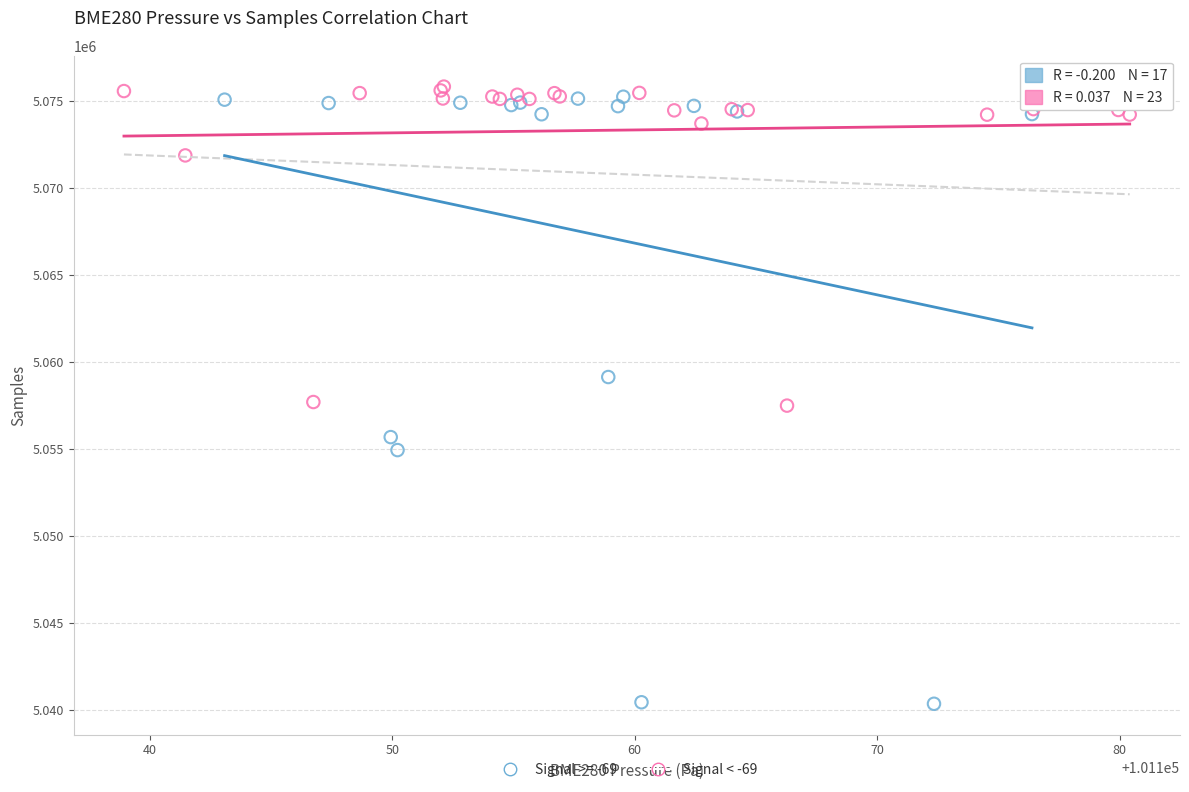

Which series has the widest spread of Y values?

Signal >= -69